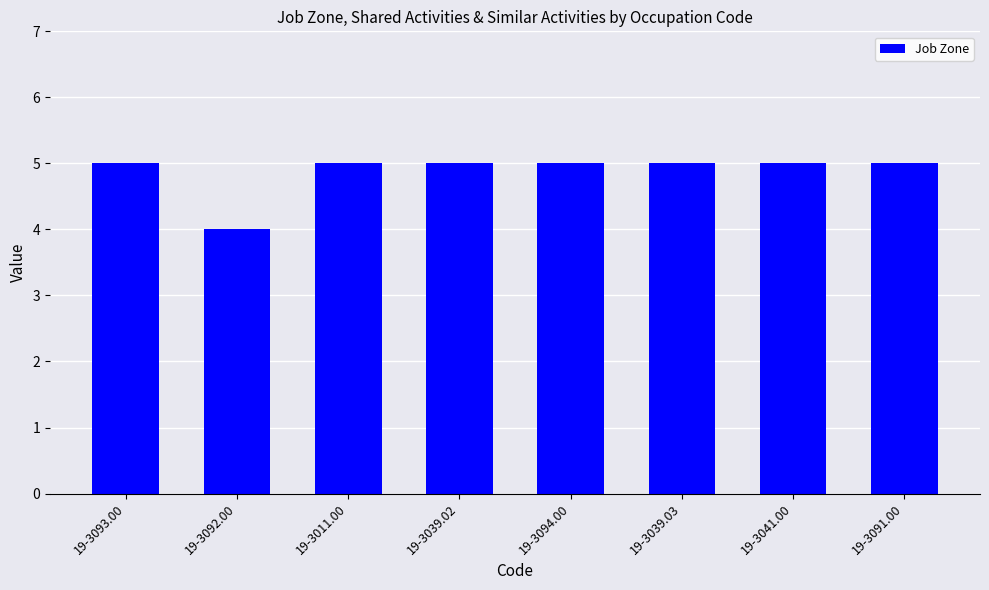

What is the label of the 3rd bar from the left?

19-3011.00